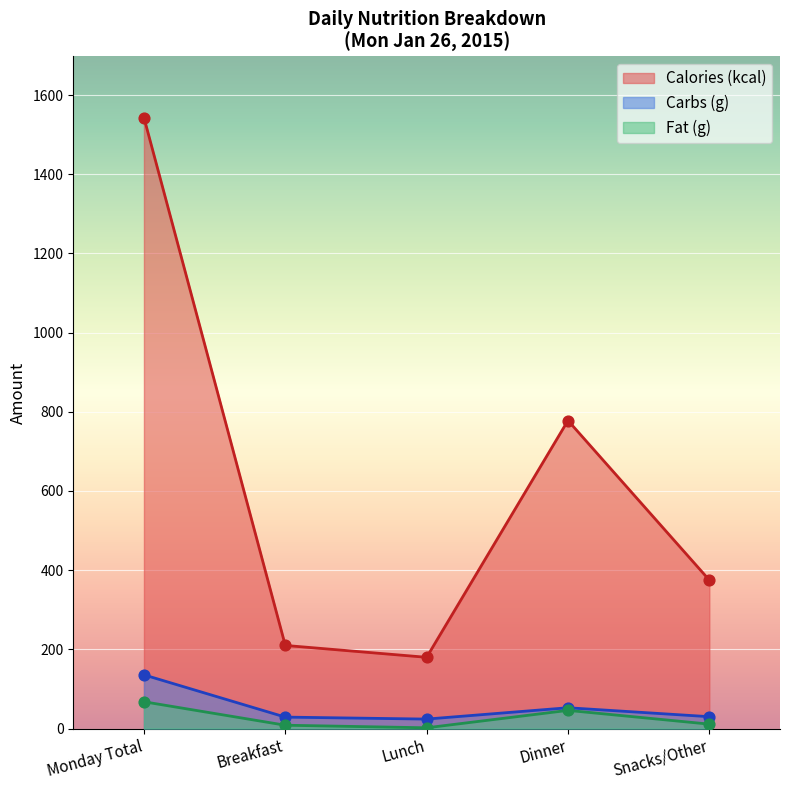

At how many categories does at least one series exceed 1058?

1